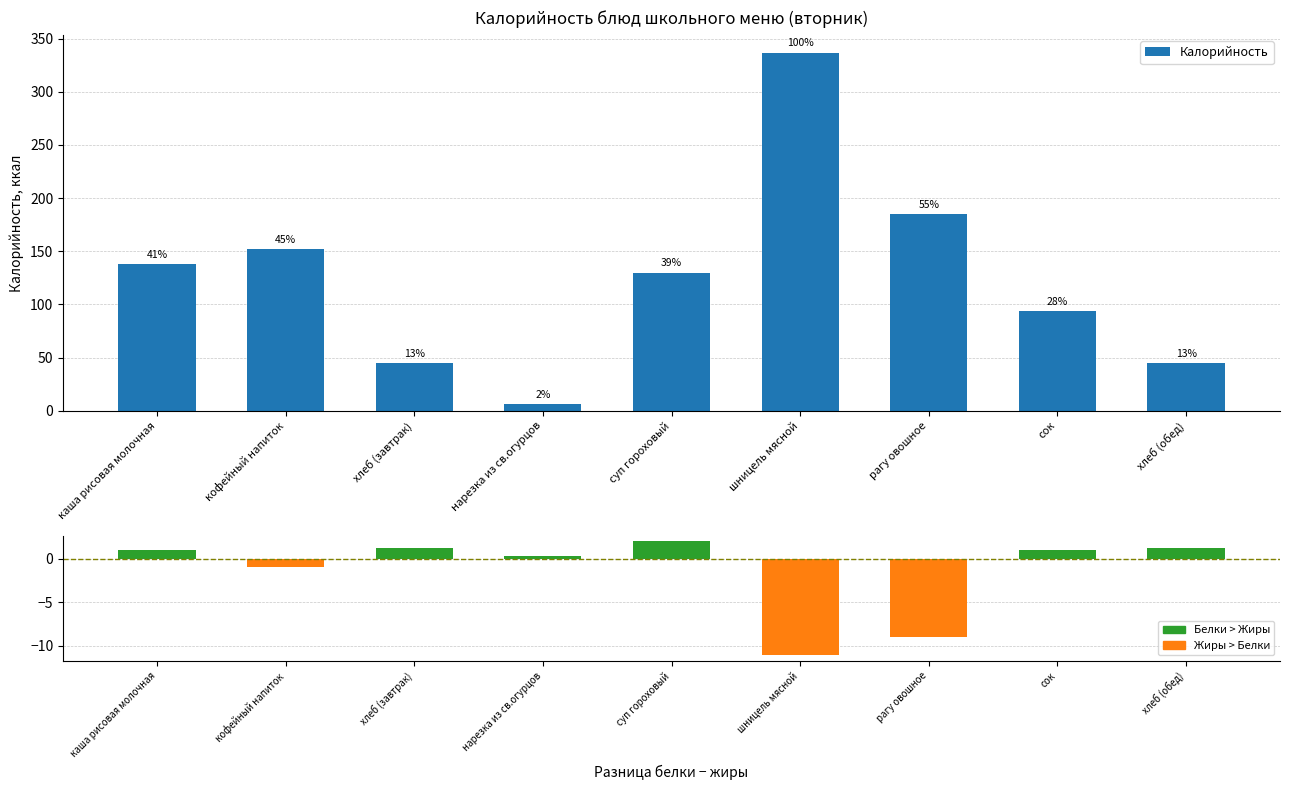

What is the label of the 6th bar from the right?

нарезка из св.огурцов